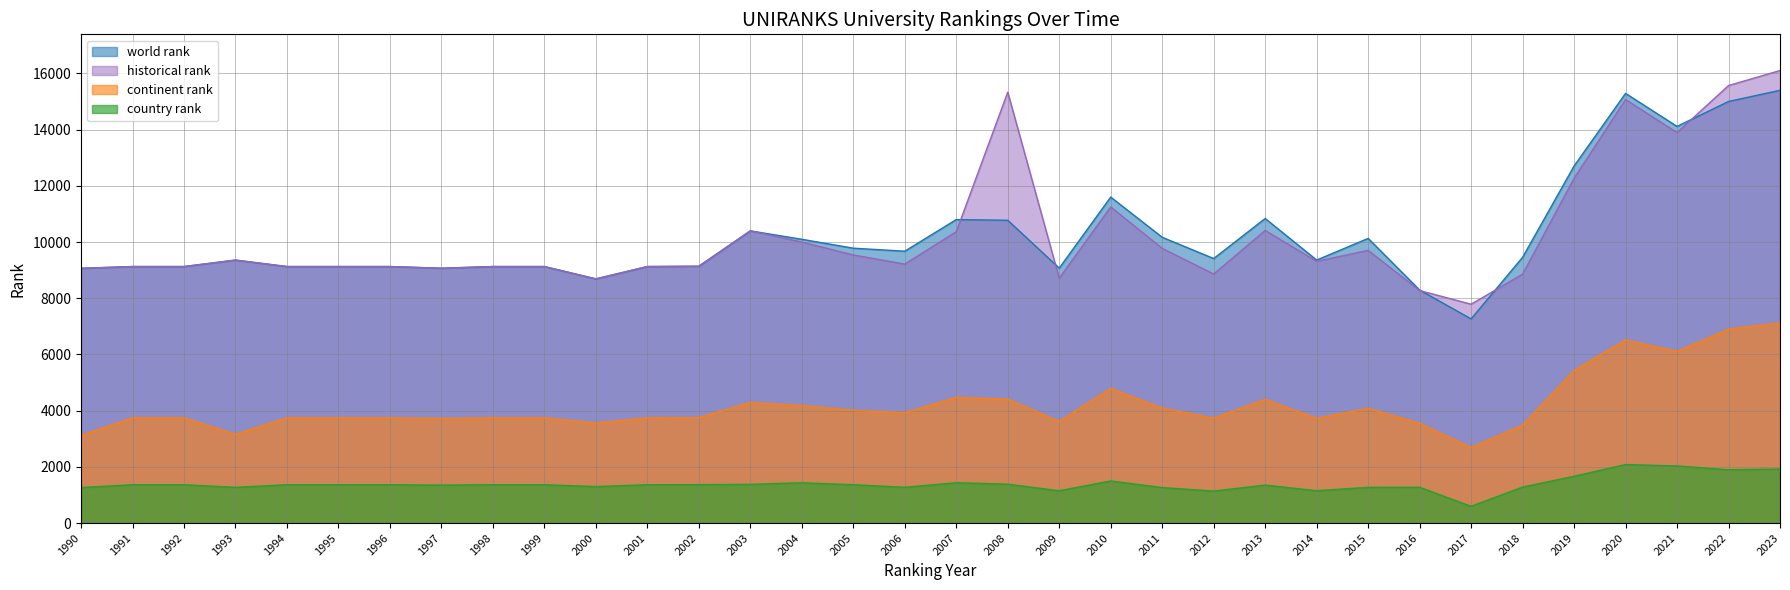

True or false: continent rank and world rank intersect in this chart.

False